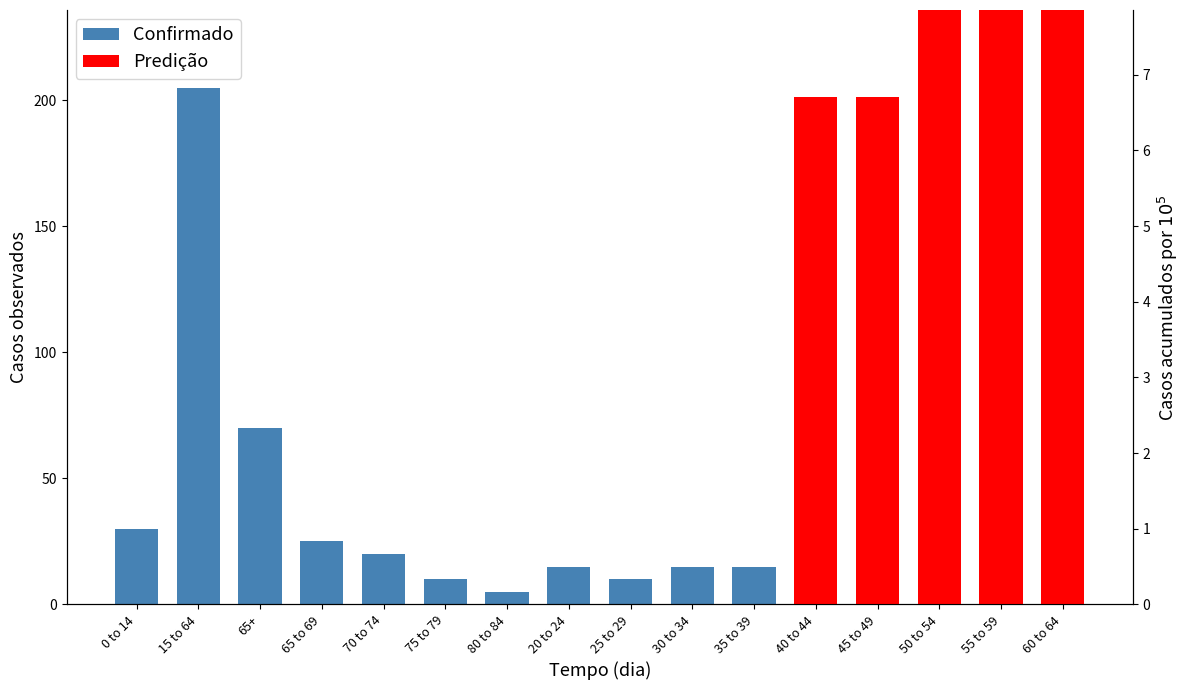

The value at 40 to 44 is 27. True or false?

False